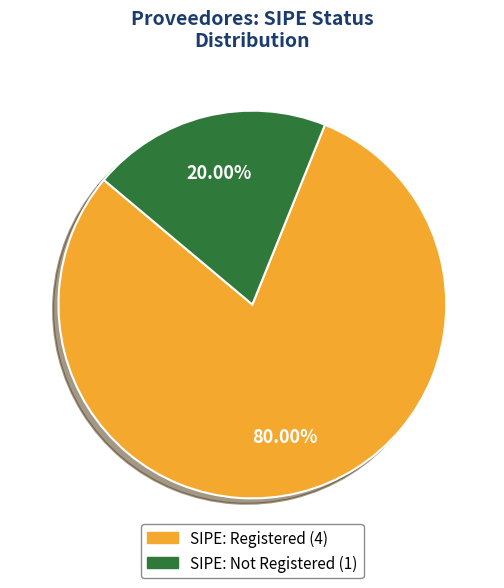

Is there any slice that represents more than half of the pie?

Yes